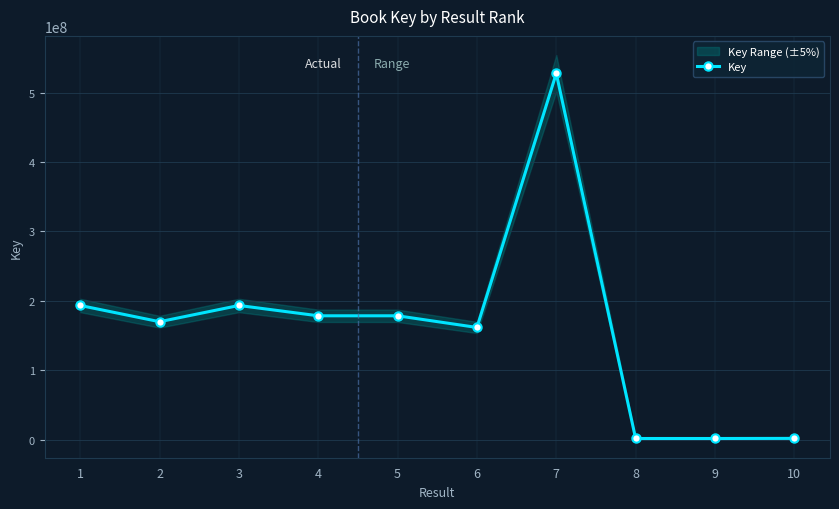

Is it true that the value at 9 is 1492004?

True